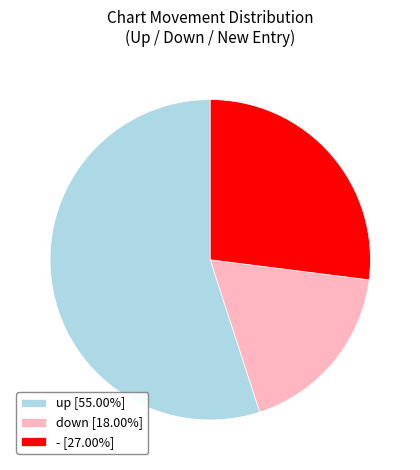

How many slices are in this pie chart?

3